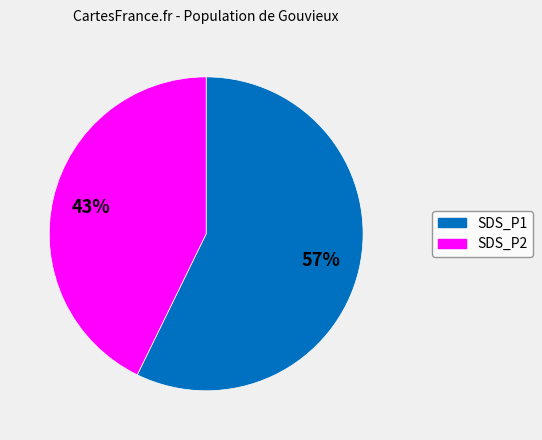

What percentage is the SDS_P2 slice, to the nearest percent?

43%